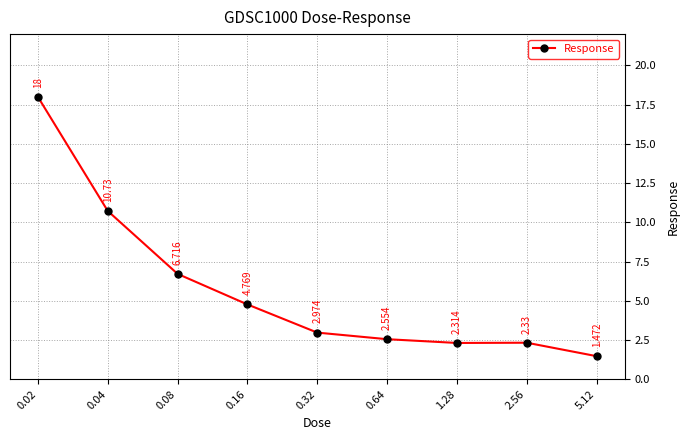

What is the greatest value displayed?

18.0